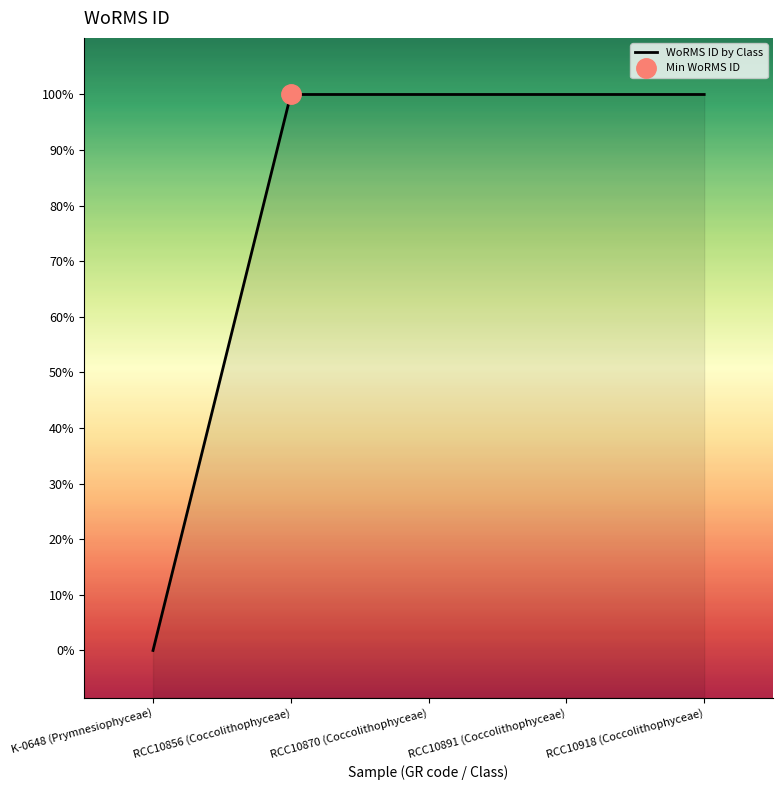

How many positive values are there?

4